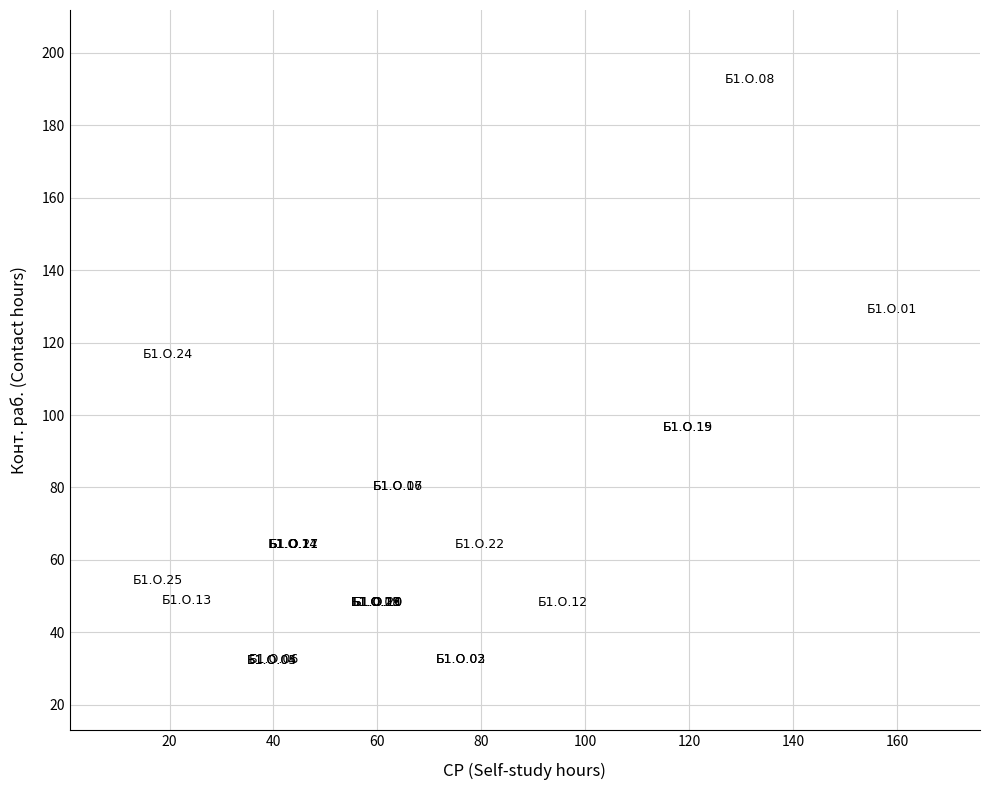

What Y value in the scatter plot is closest to 112?

116.6